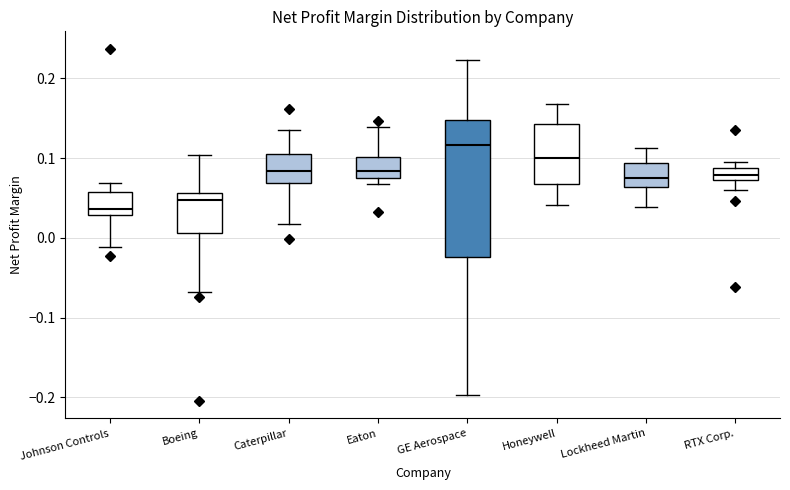

Which box is the tallest, from its lower edge to its upper edge?

GE Aerospace